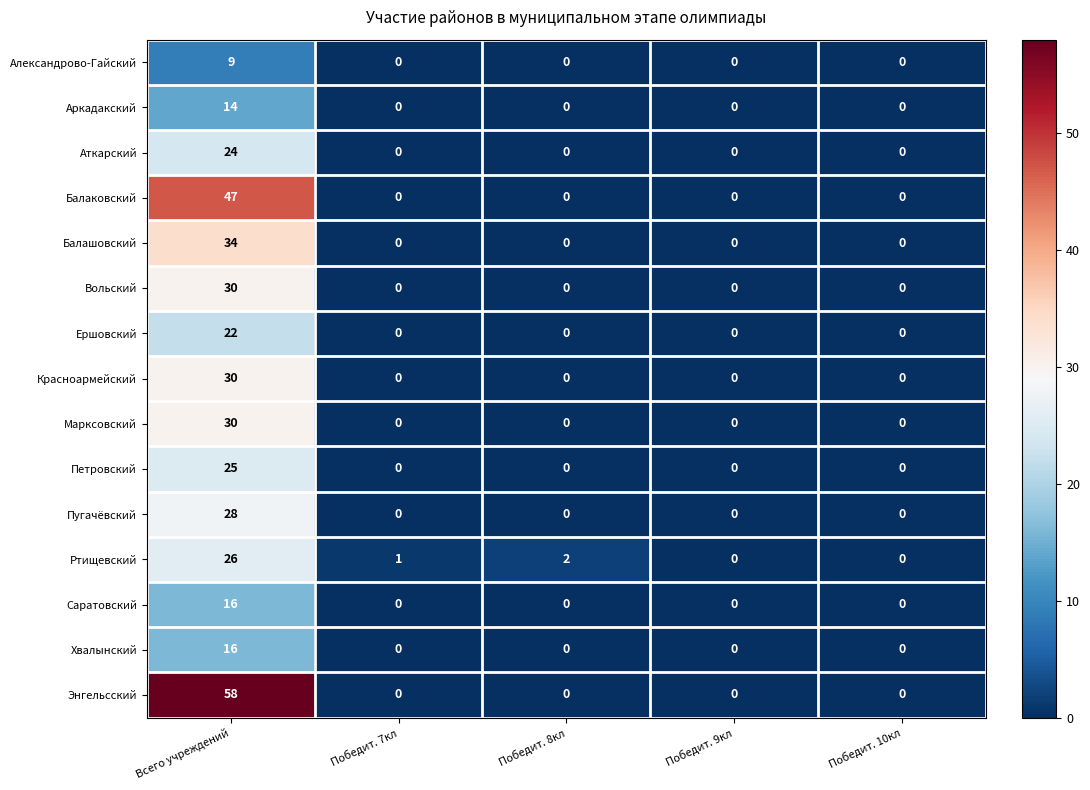

What is the spread (max minus min) of values at Победит. 7кл?

1